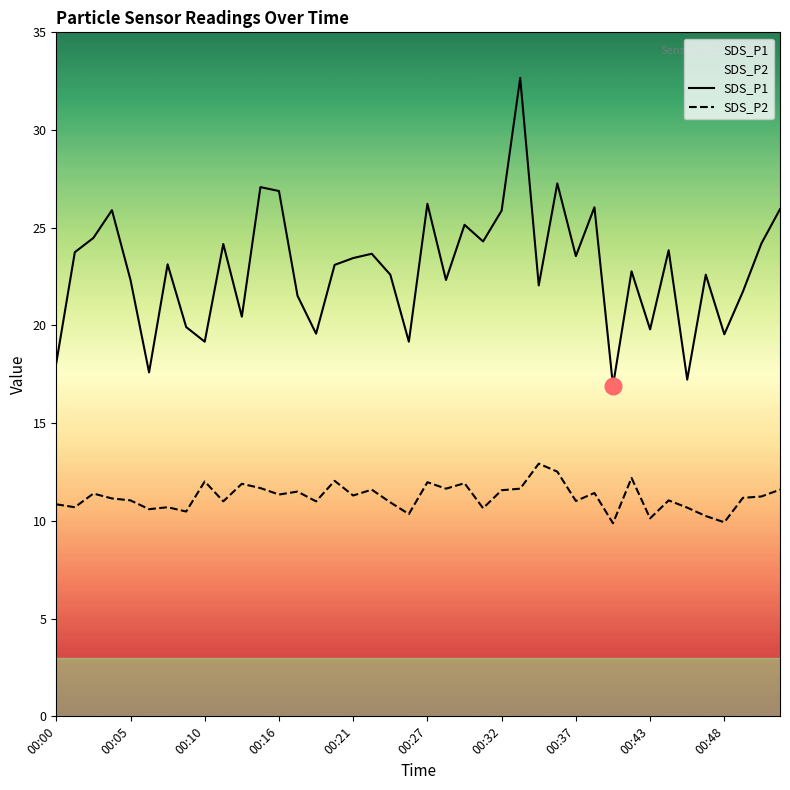

What is the spread (max minus min) of values at 00:16?

15.5